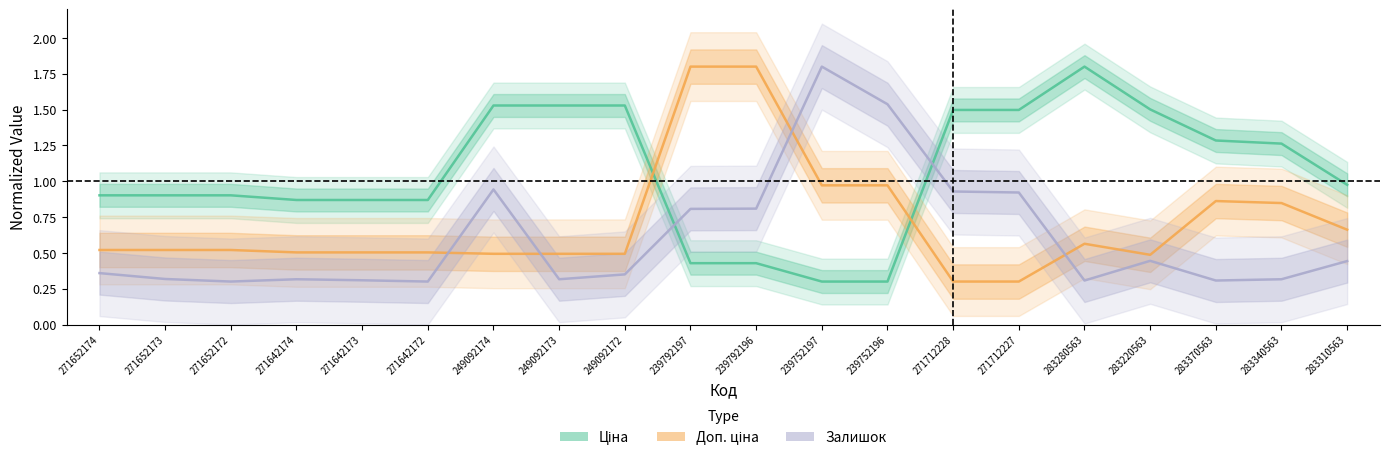

The value of Доп. ціна at 239752197 is 1.0. True or false?

True